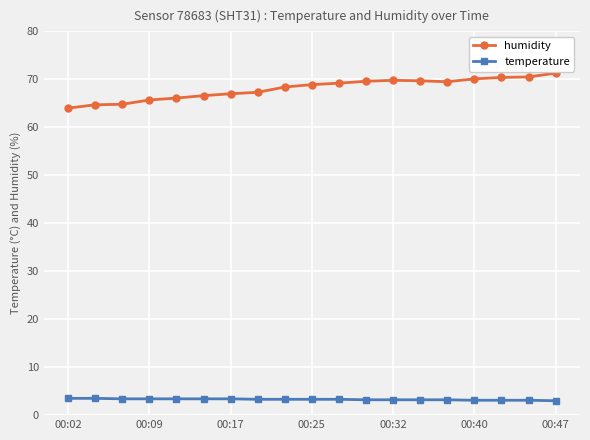

What is the smallest value displayed?

3.0